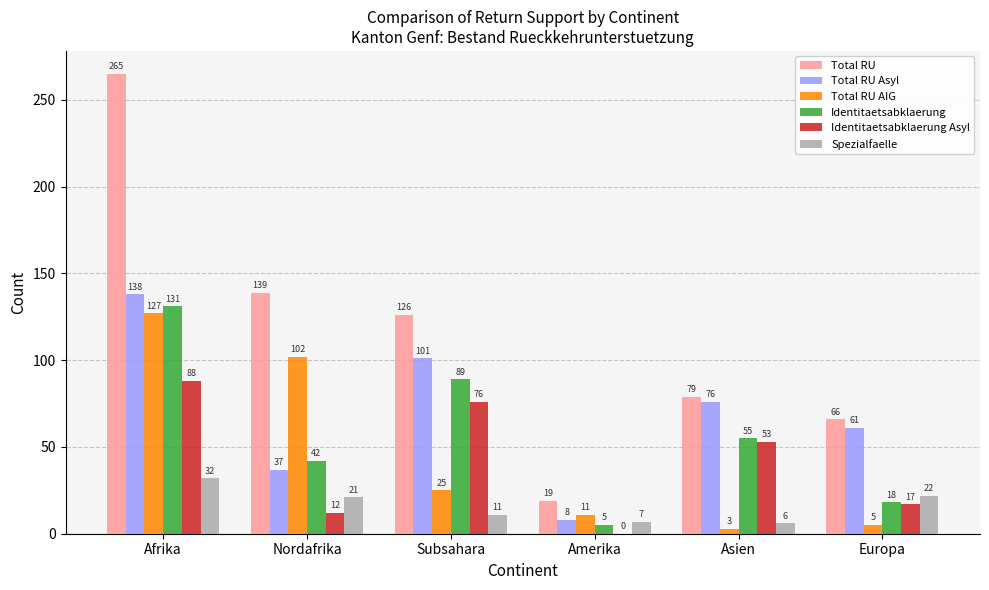

What is the maximum value for Total RU AIG?

127